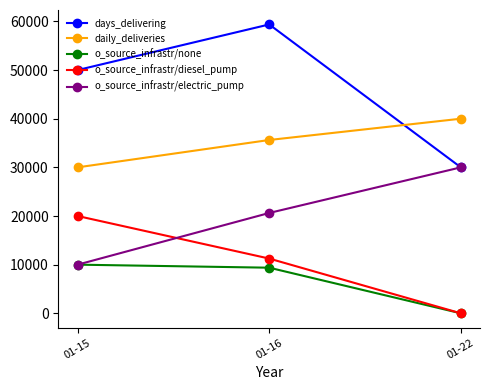

What is the value of the o_source_infrastr/diesel_pump point at the 2nd from the left?

11250